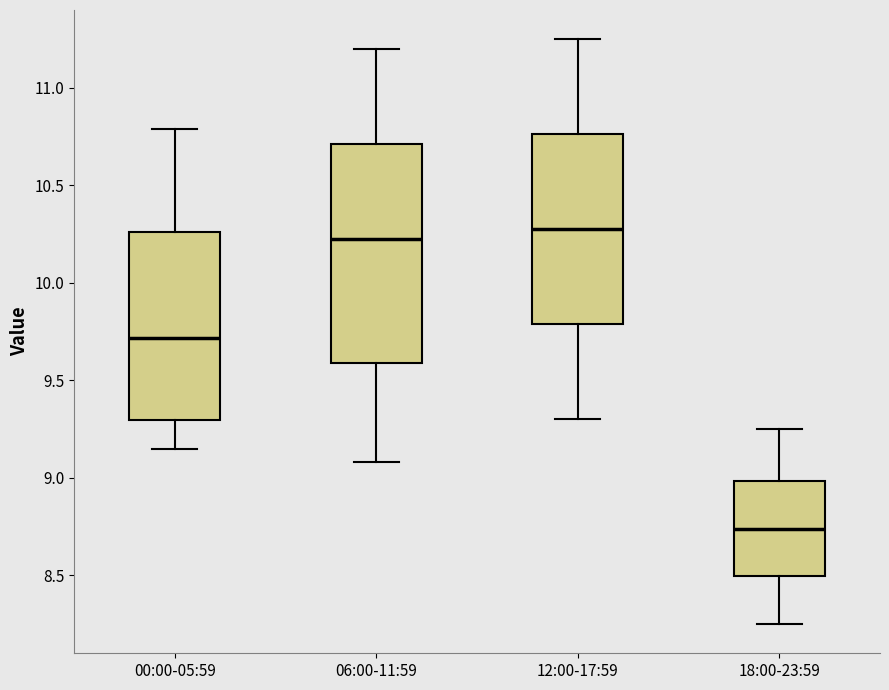

Where does the median line of the box for 18:00-23:59 sit on the y-axis? The values are not printed on the chart, so give them approximately, as read against the axis.

8.75